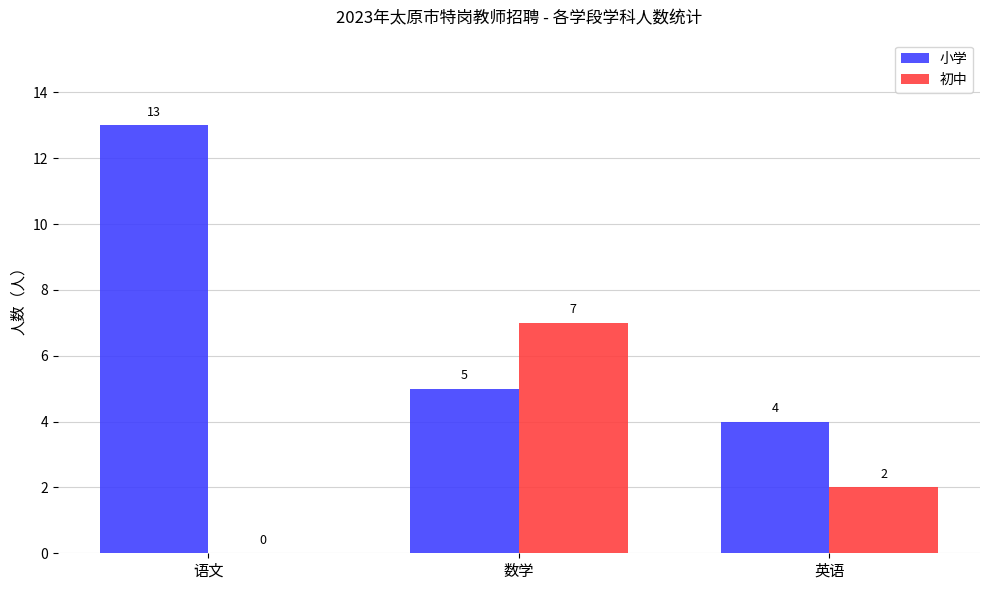

Which series has the largest range (max minus min)?

小学